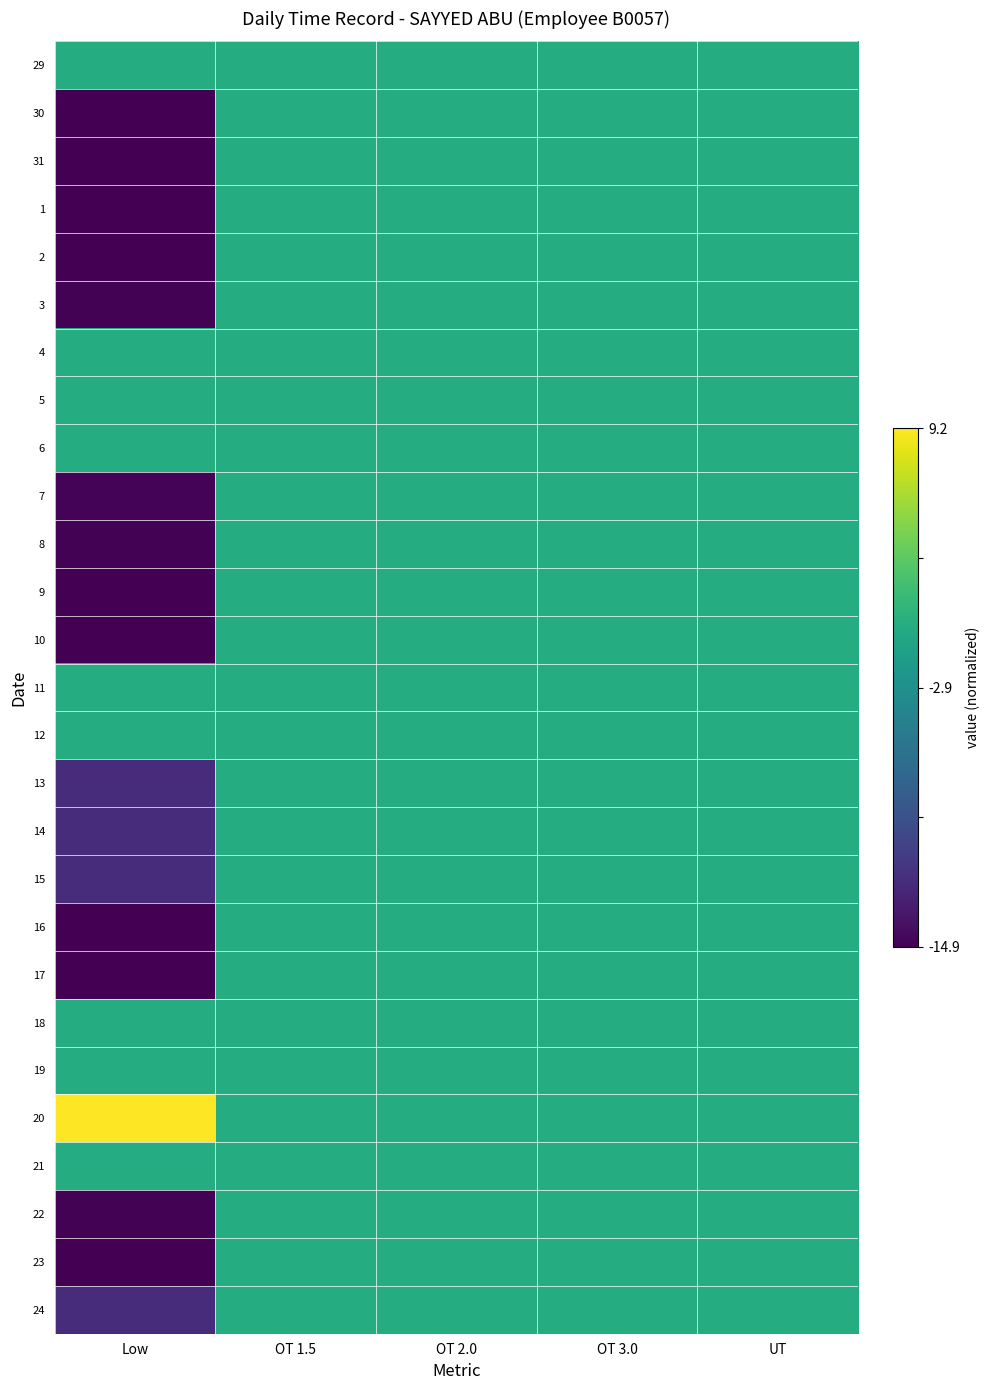

Which category has the lowest value across all series?

Low